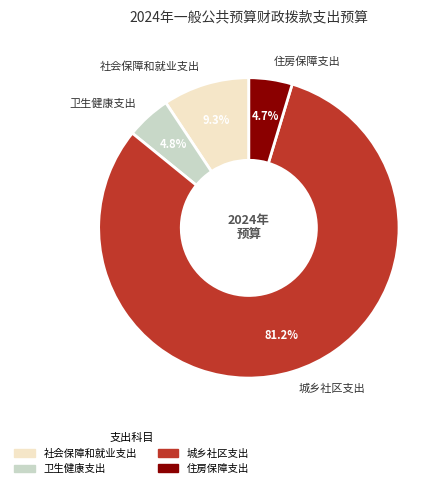

Do 城乡社区支出 and 社会保障和就业支出 together represent more than half of the pie?

Yes